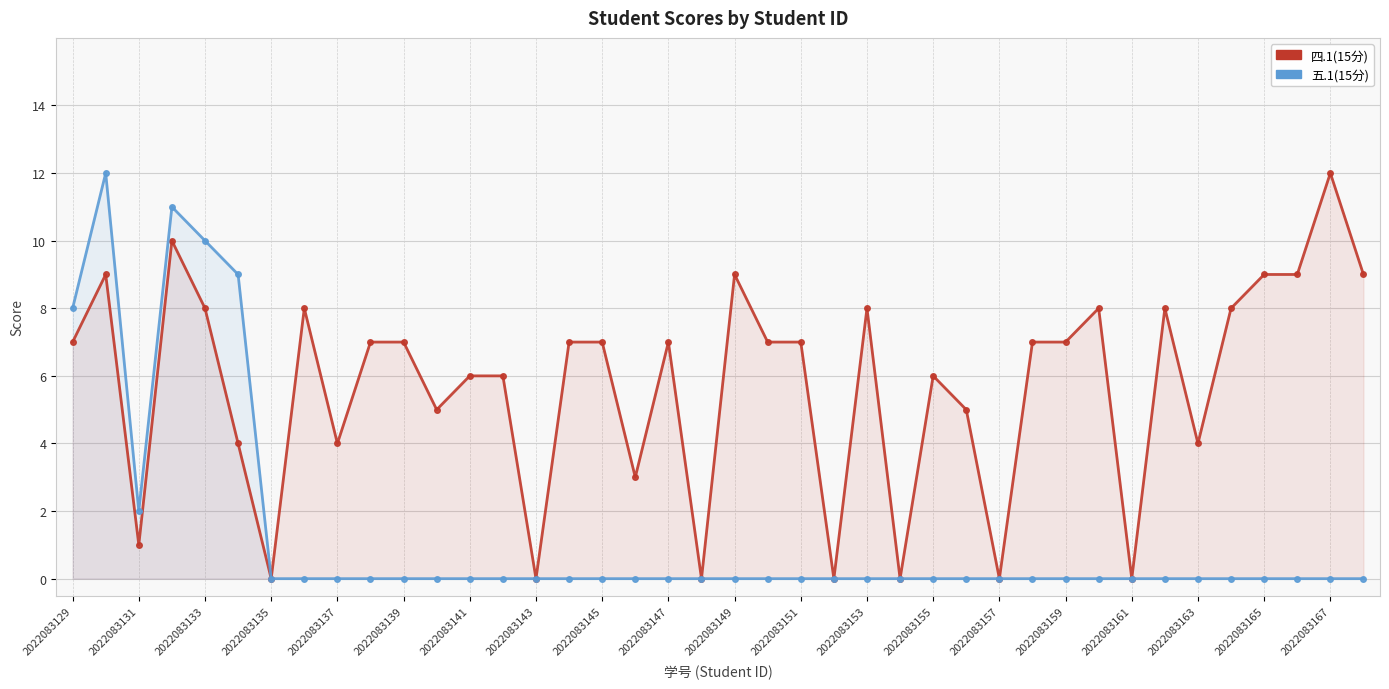

What are all the series names shown in the legend?

四.1(15分), 五.1(15分)